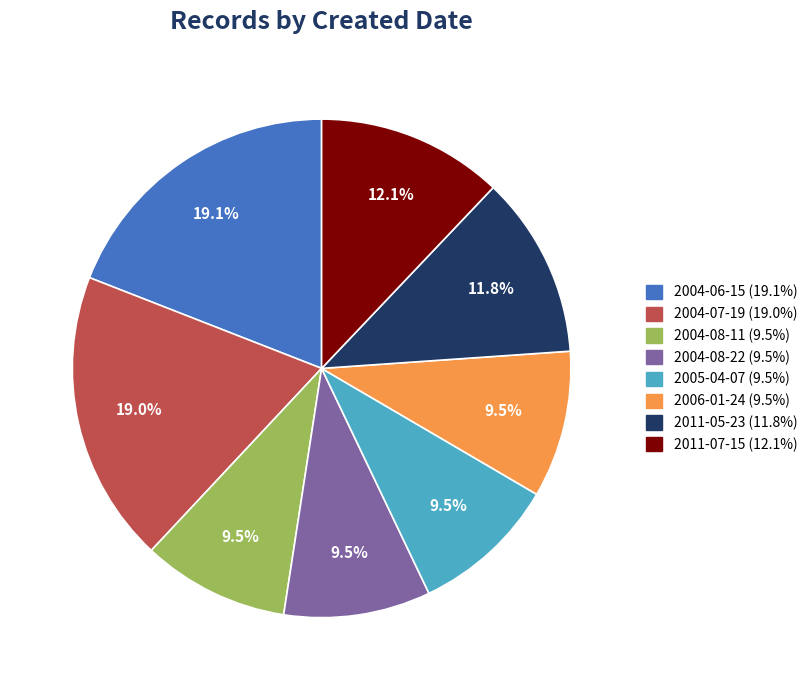

Does any single category account for the majority?

No